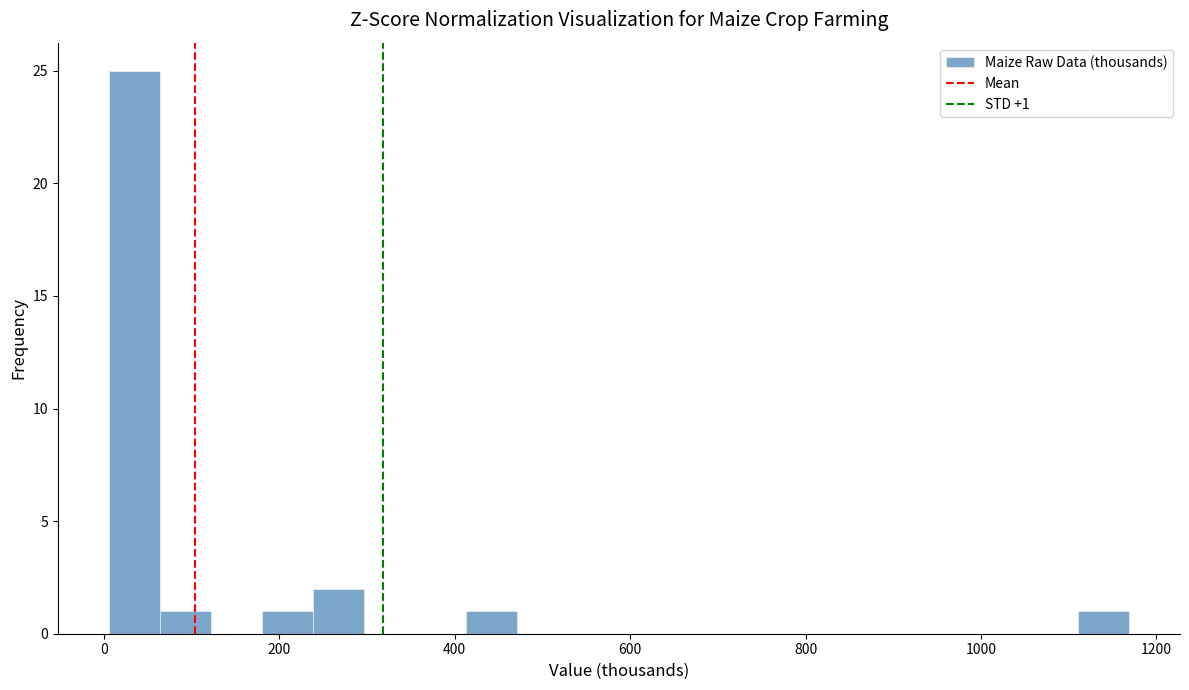

Read against the x-axis, roughly where is the centre of the tallest bar?

40